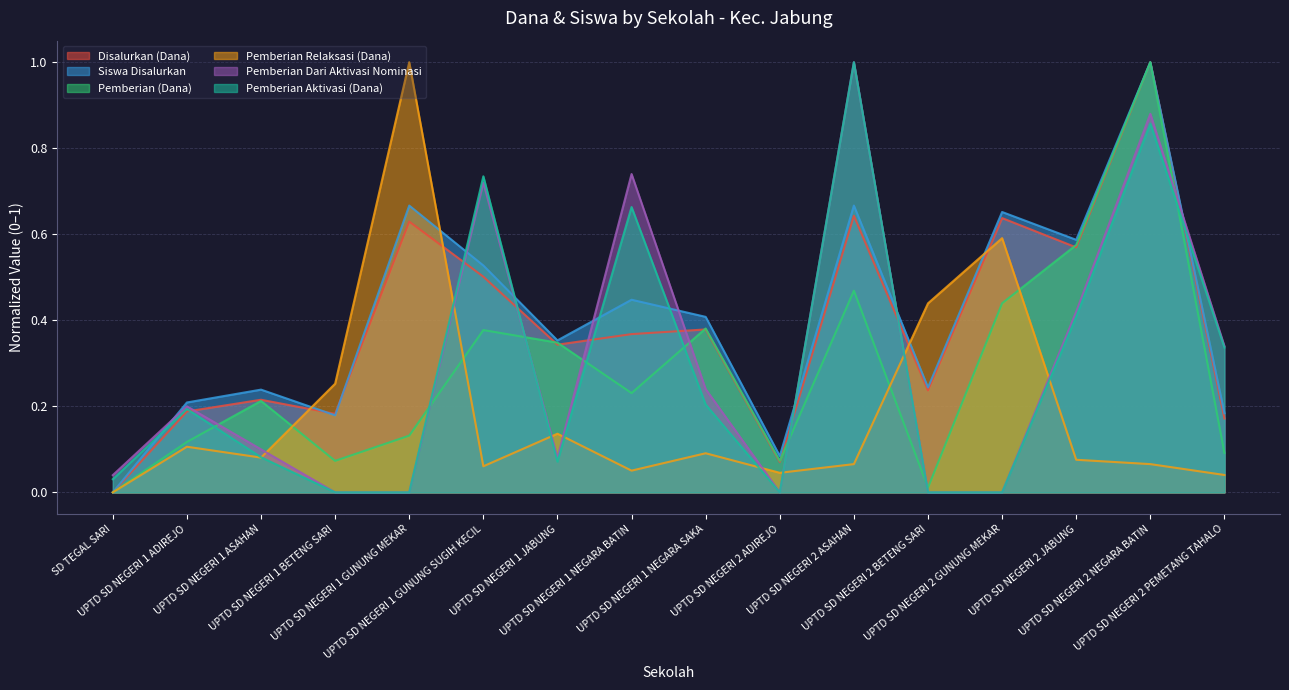

What is the spread (max minus min) of values at UPTD SD NEGERI 2 GUNUNG MEKAR?

0.7